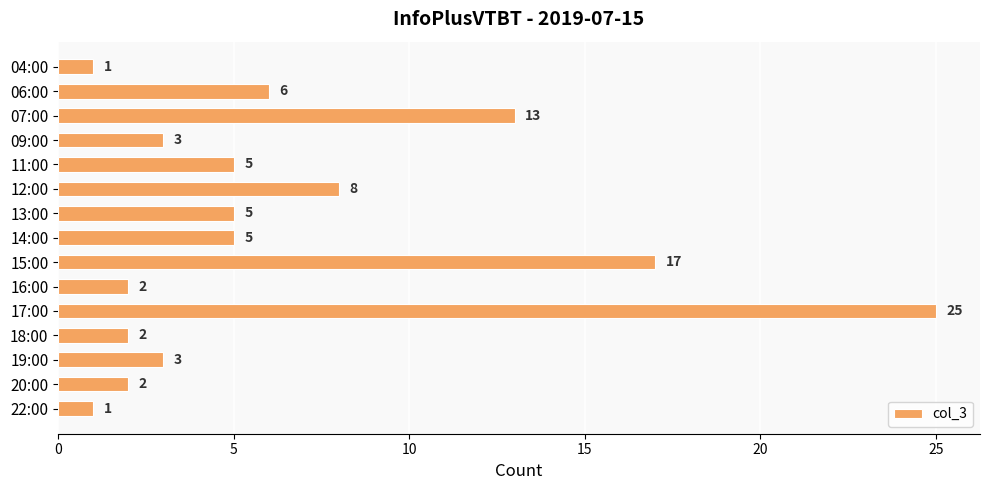

Count the number of data series in this chart.

1